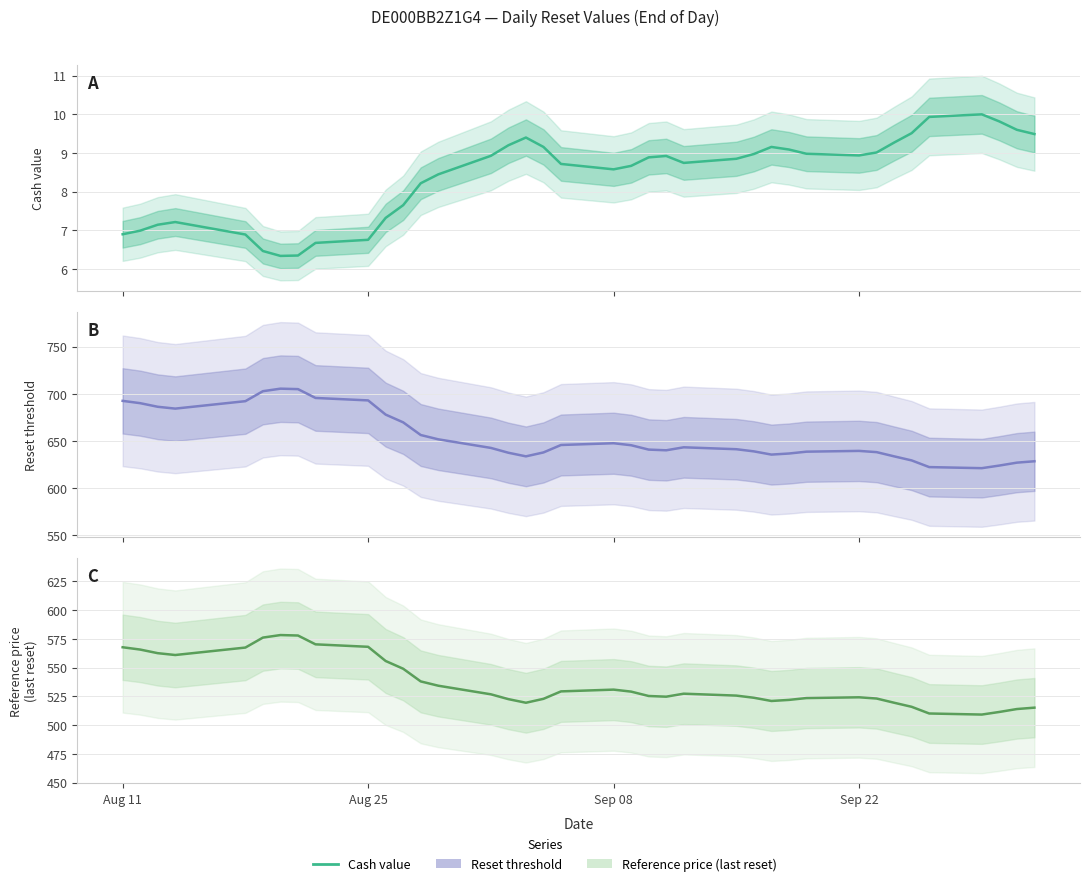

True or false: Reference price and Reset threshold cross at least once.

False